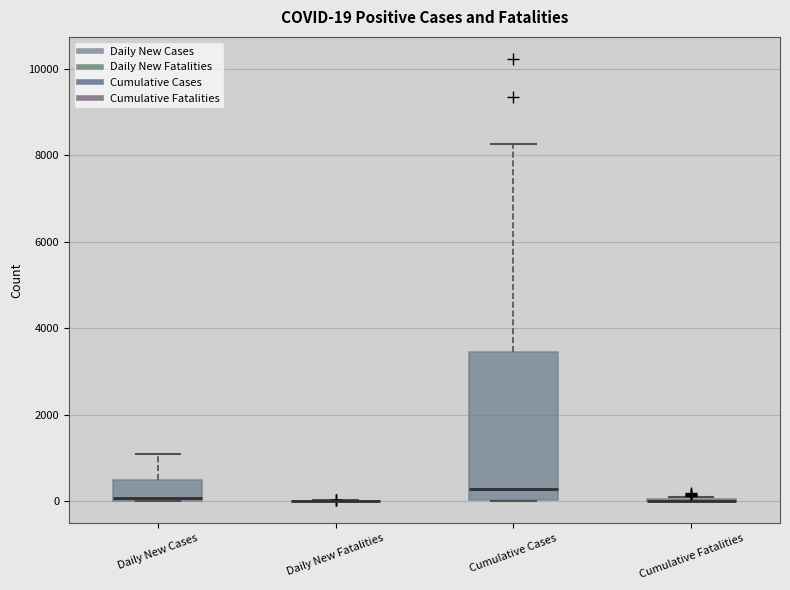

Comparing the boxes themselves (not the whiskers), which one is the tallest?

Cumulative Cases